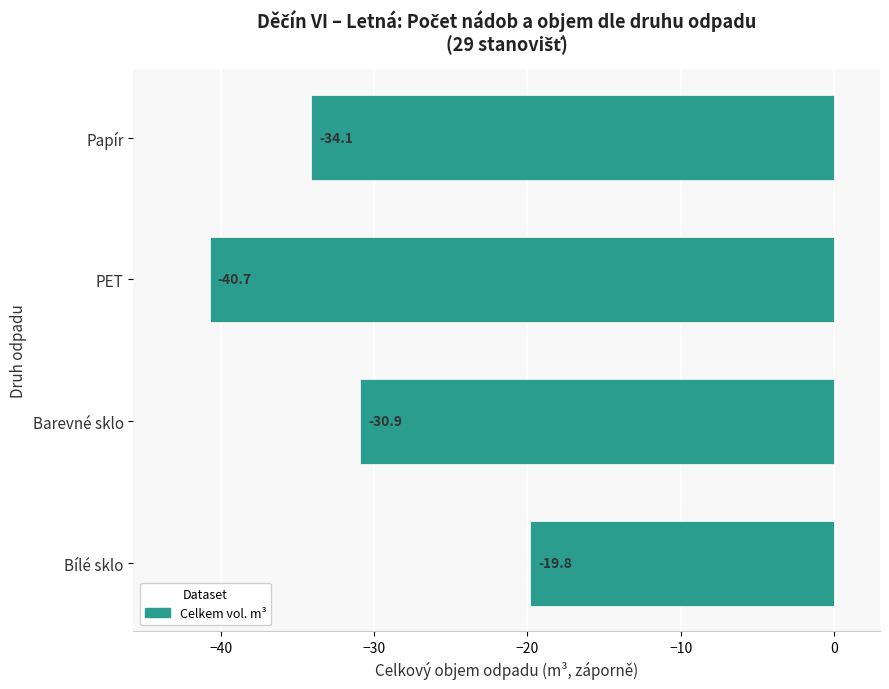

True or false: the data shows -34.1 at Papír.

True